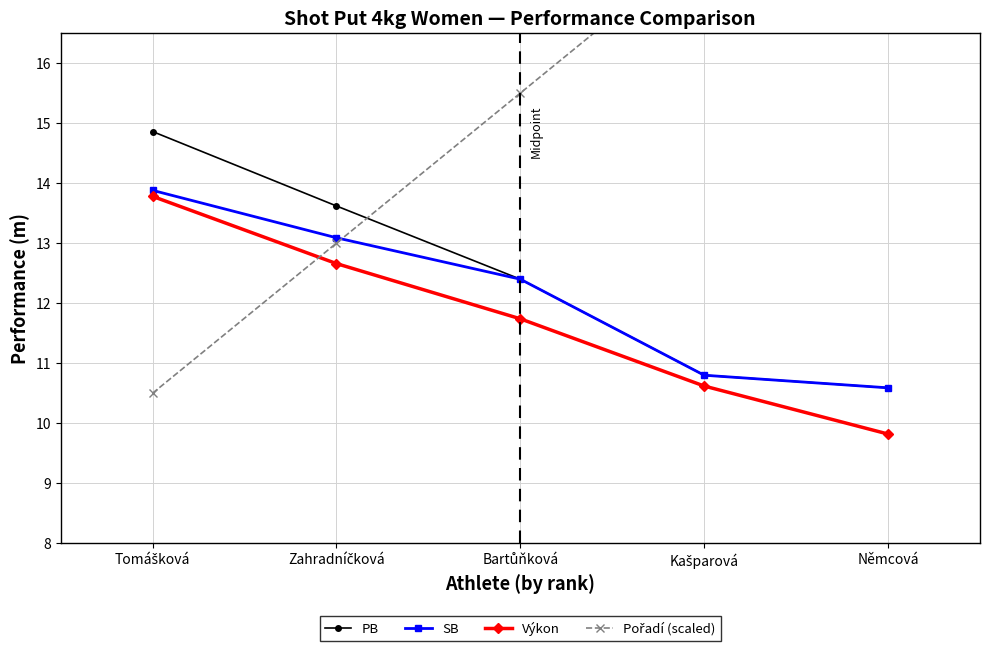

What position from the right is Němcová?

1